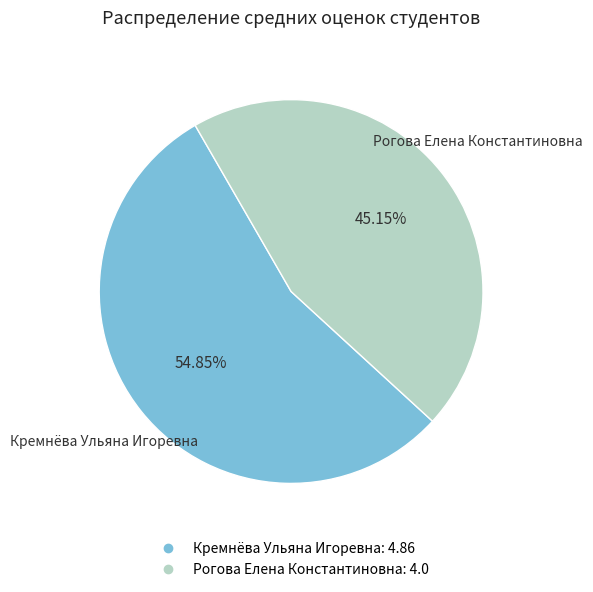

To the nearest percent, what portion does Рогова Елена Константиновна represent?

45%